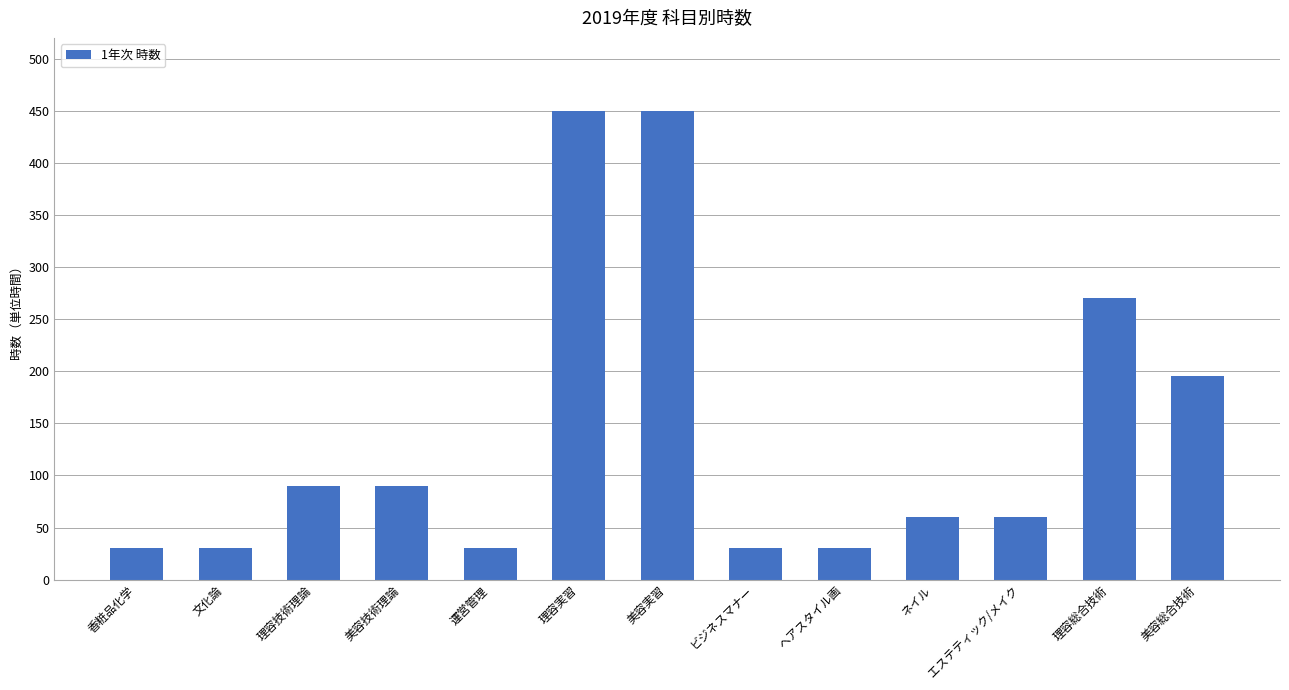

How many bars are there in total?

13